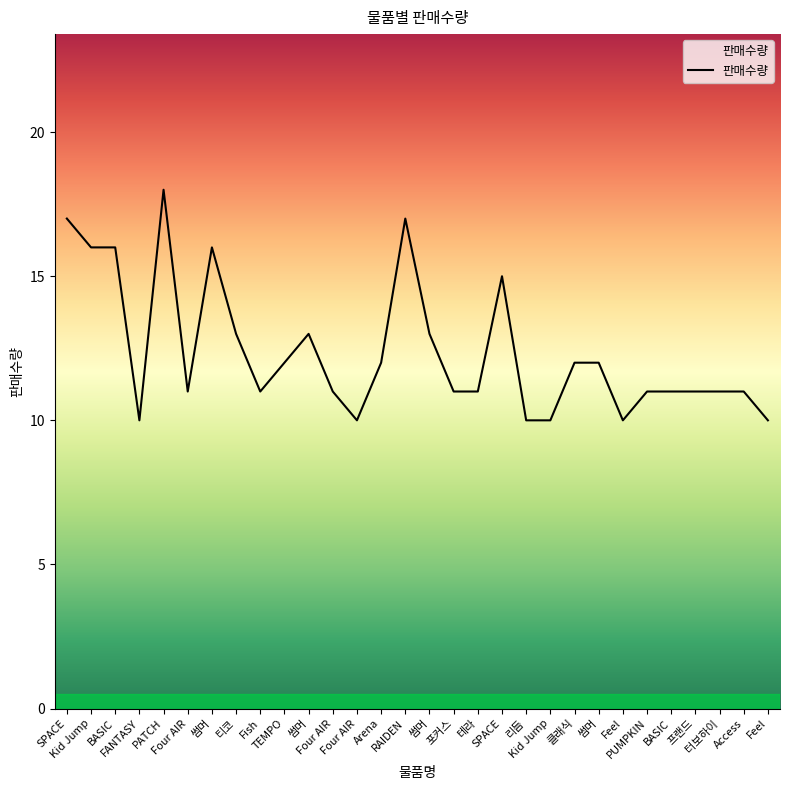

Is this an area chart (filled region under the line)?

Yes